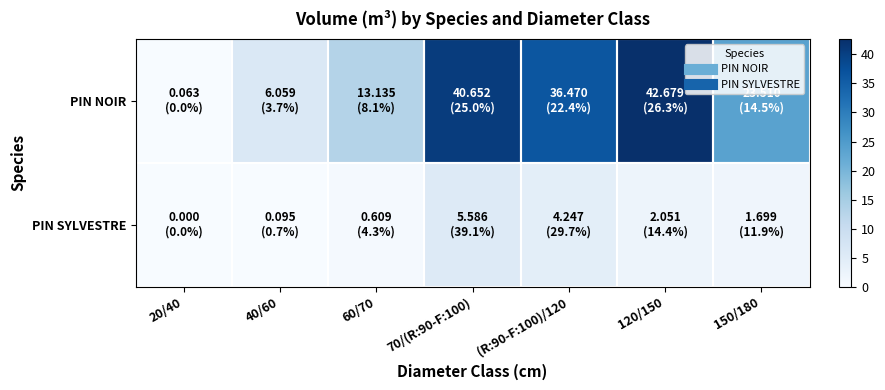

Which series has the largest range (max minus min)?

PIN NOIR